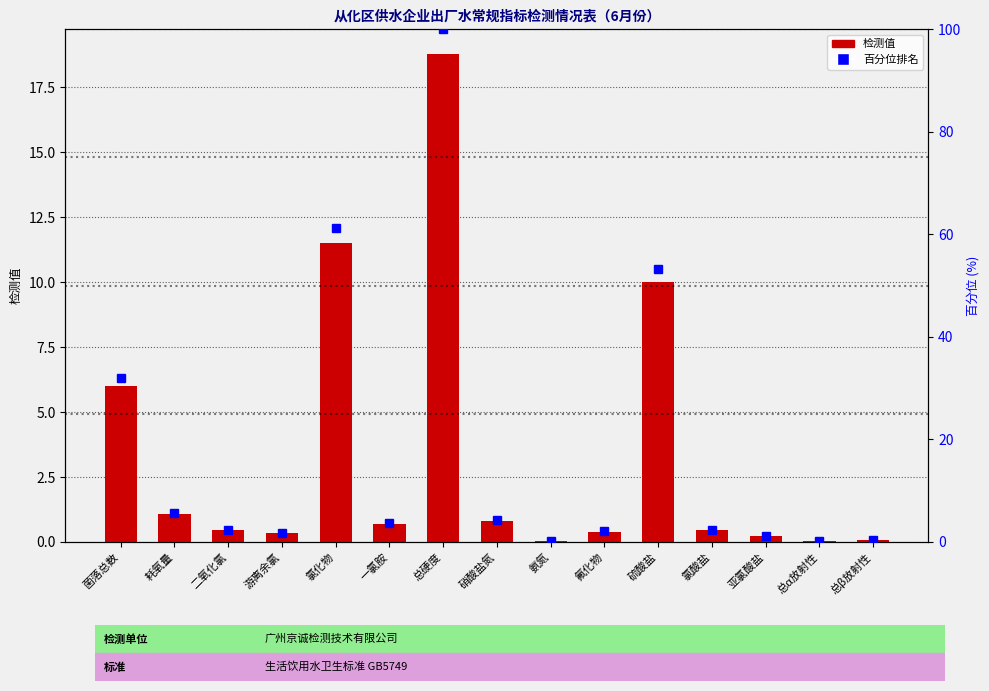

Which series has the widest spread of values?

检测值百分位